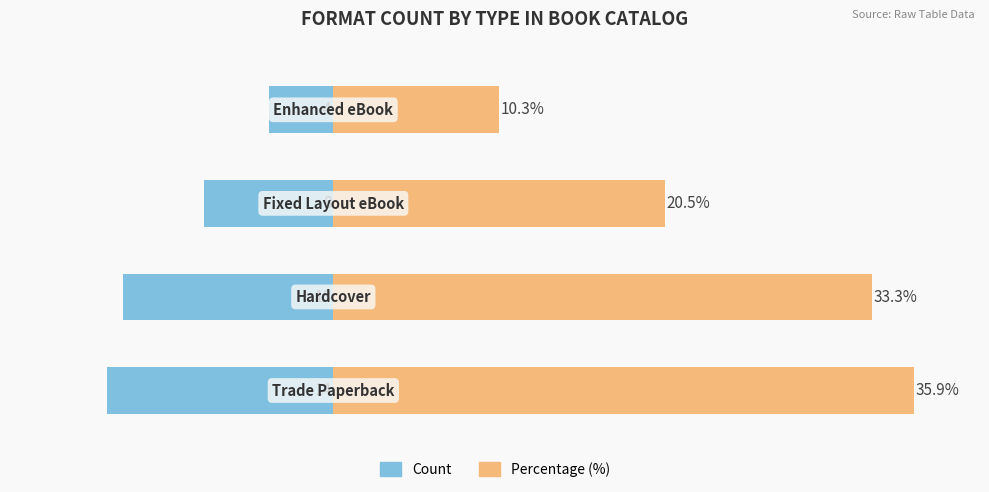

What is the difference between the highest and lowest values at 0?

49.9